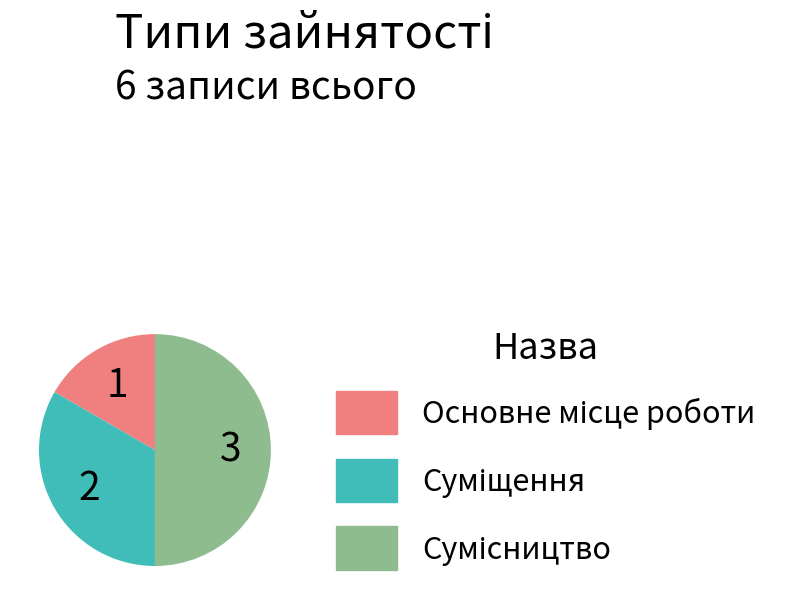

Is it true that Основне місце роботи is 28% of the pie?

False